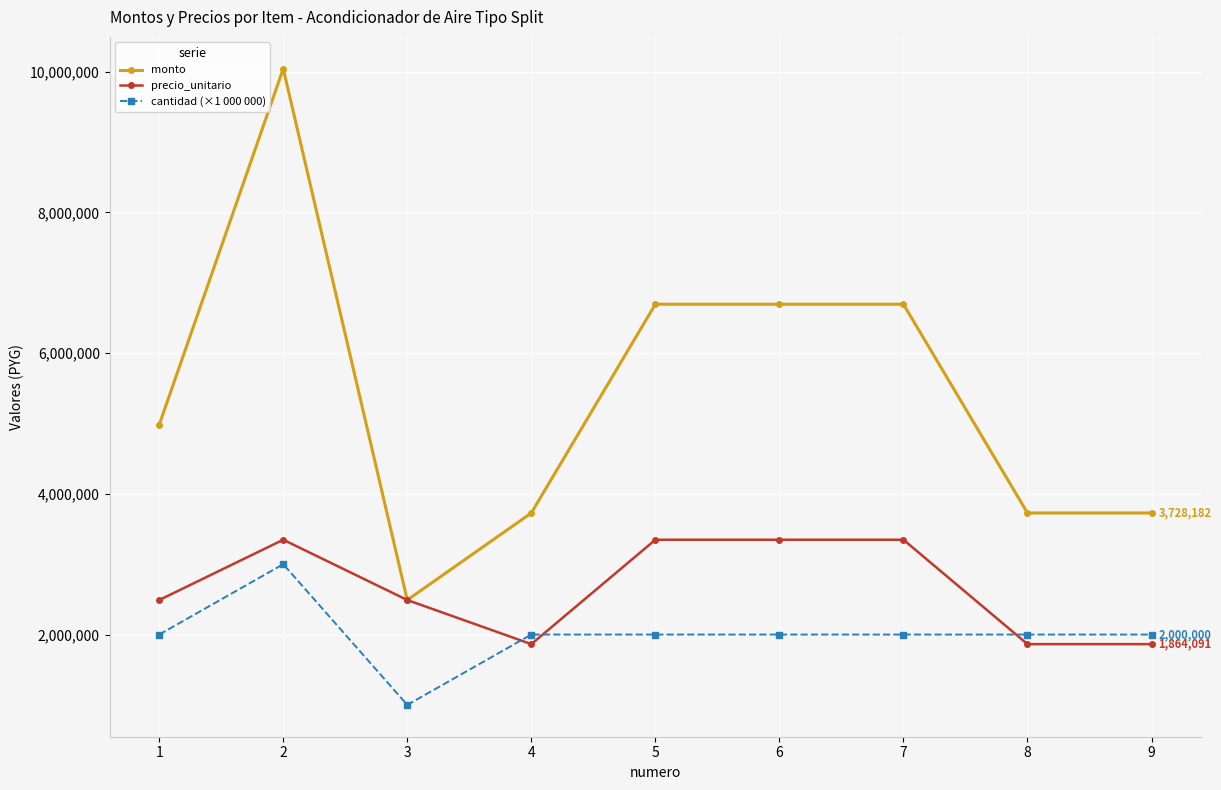

List the series in order of their peak value, highest first.

monto, precio_unitario, cantidad (×1 000 000)